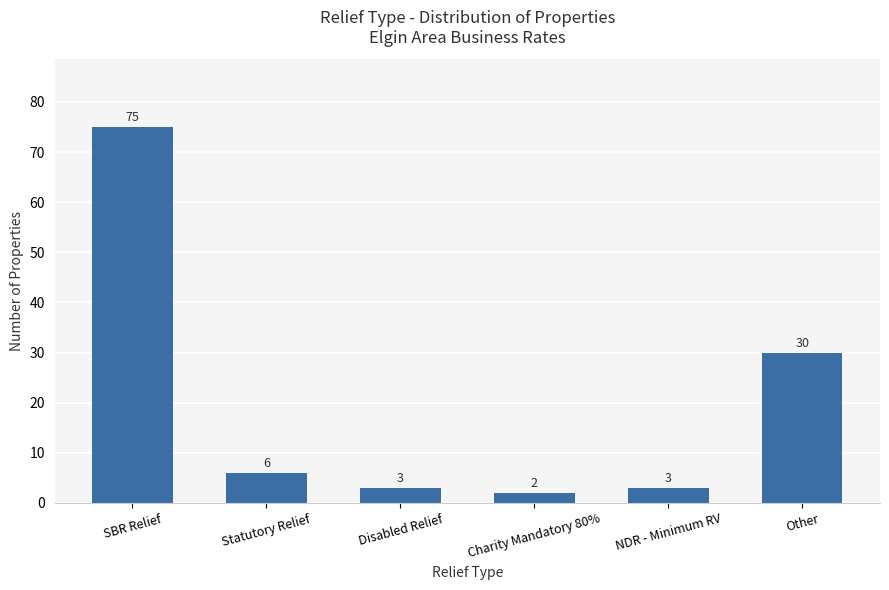

The chart shows a value of 30 at Other. True or false?

True